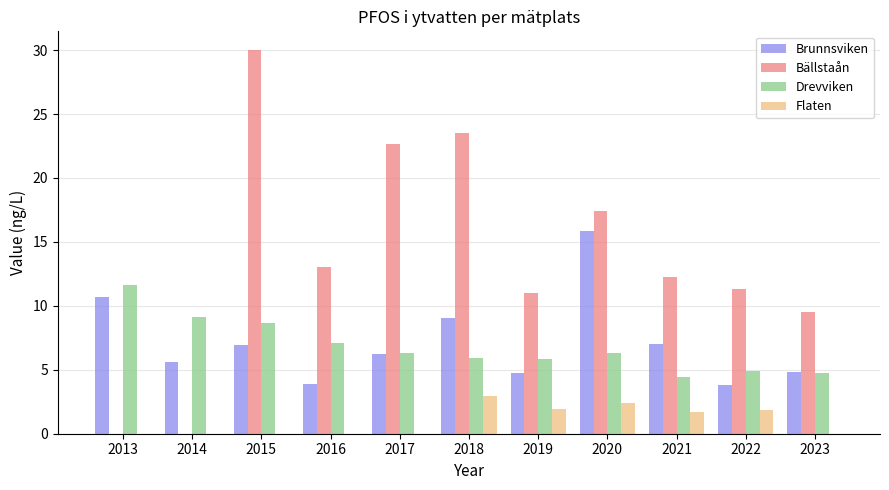

The value of Flaten at 2016 is 1.1. True or false?

False